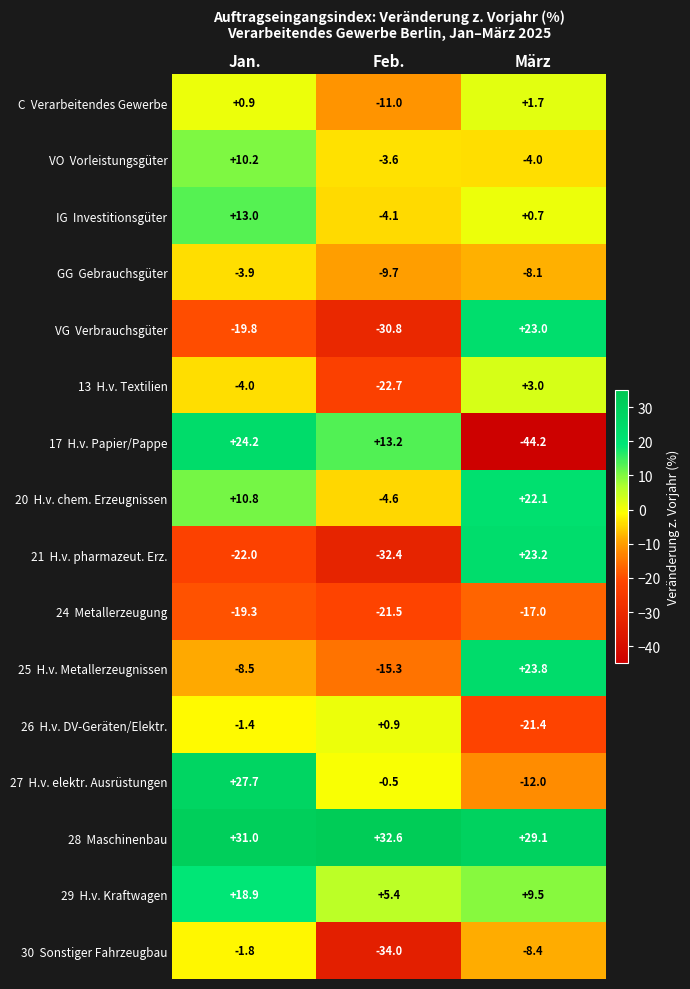

At which category does the chart reach its peak across all series?

Feb.